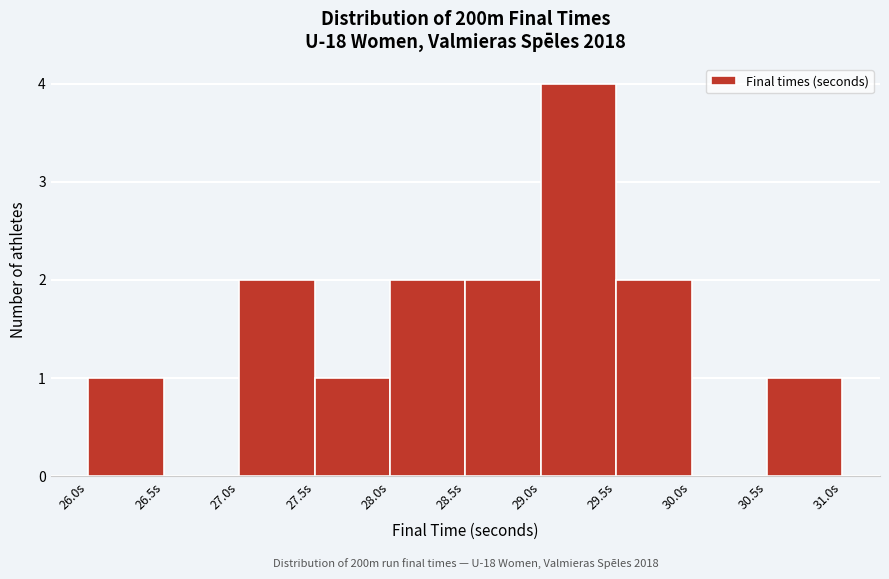

Which range on the x-axis has the tallest bar?

29.0 to 29.5